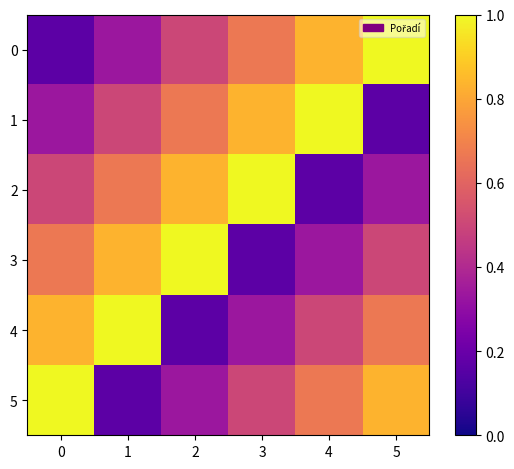

Which has a higher value, 1 or 0?

1